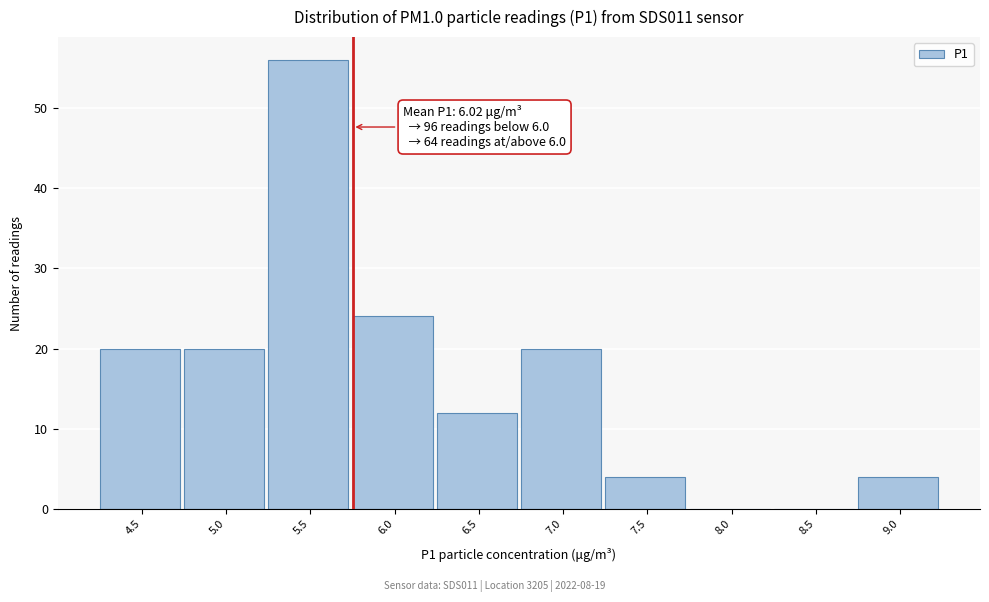

Reading left to right, extract all data points from this chart.

4.5=20	5.0=20	5.5=56	6.0=24	6.5=12	7.0=20	7.5=4	8.0=0	8.5=0	9.0=4